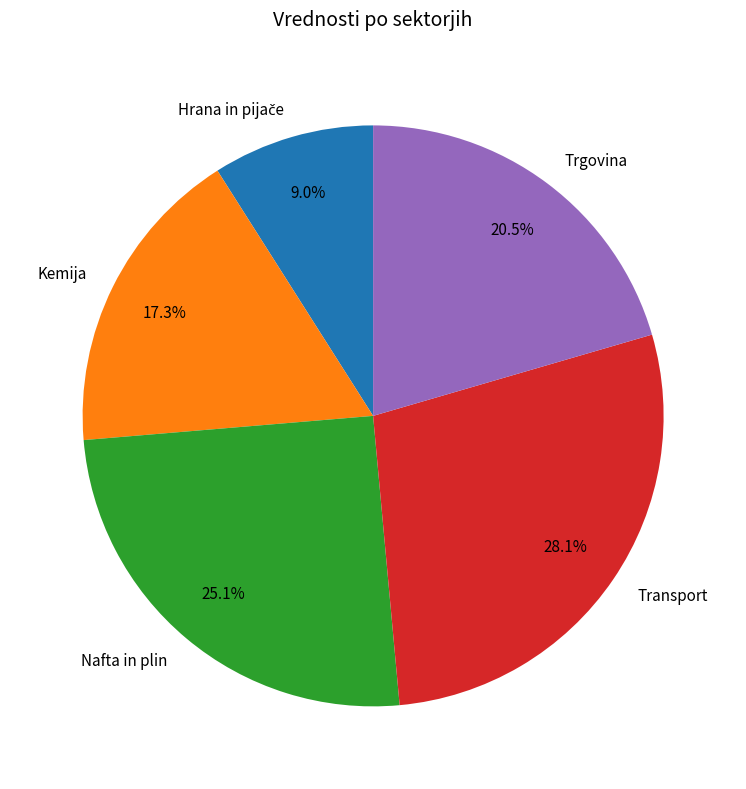

The Transport slice represents 35% of the pie. True or false?

False